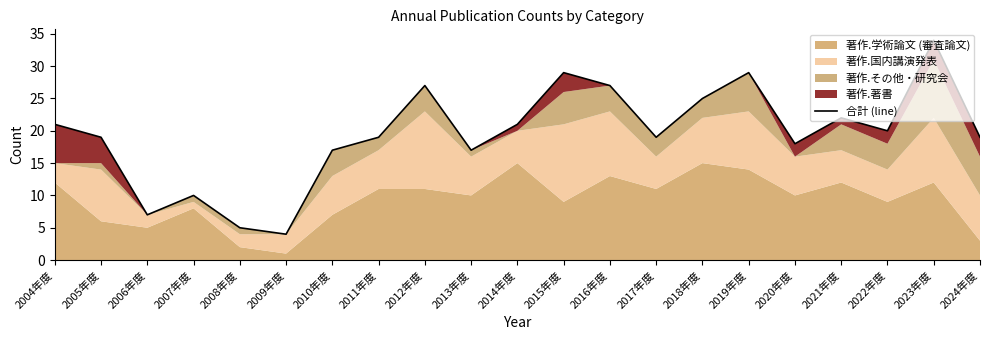

How many data points are less than 19?

7